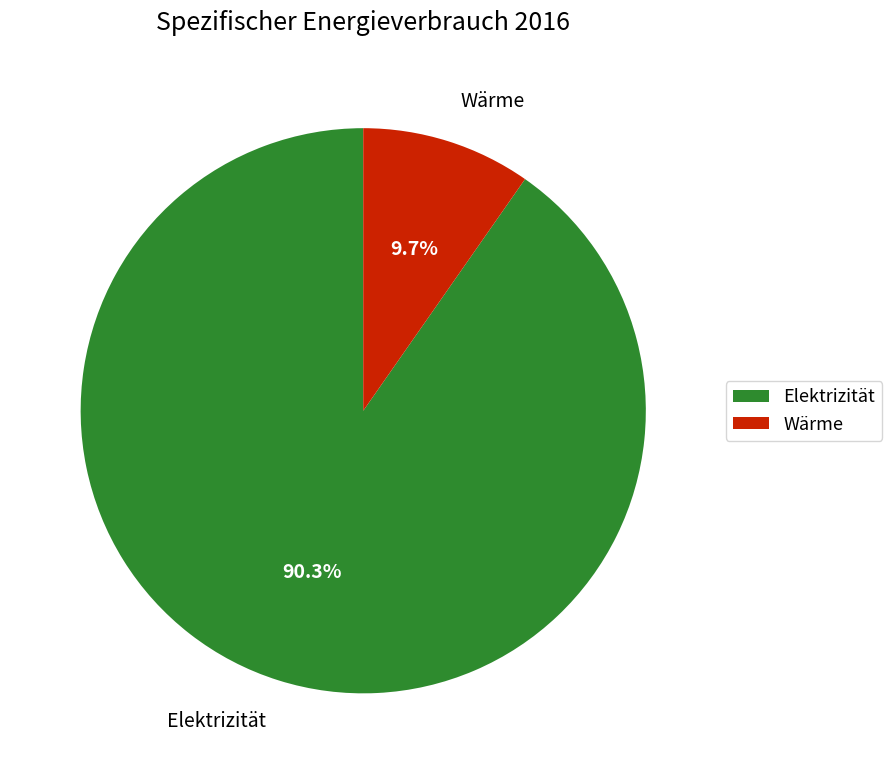

How many slices are in this pie chart?

2